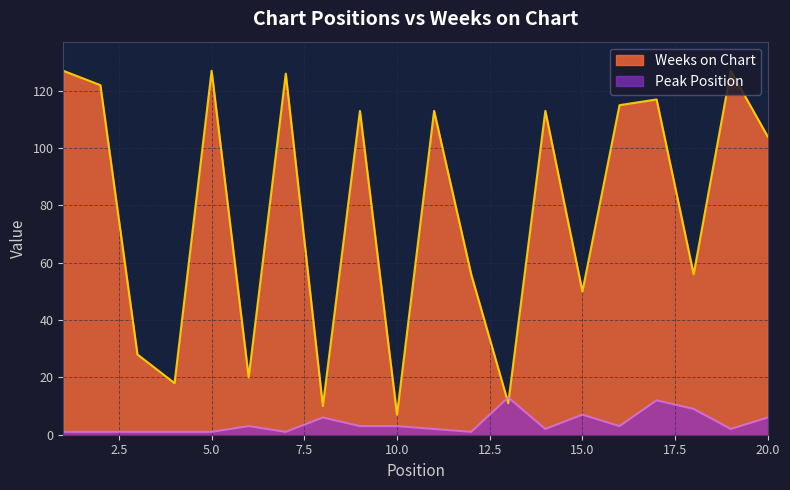

What is the difference between the Weeks on Chart values at 16 and 20?

11